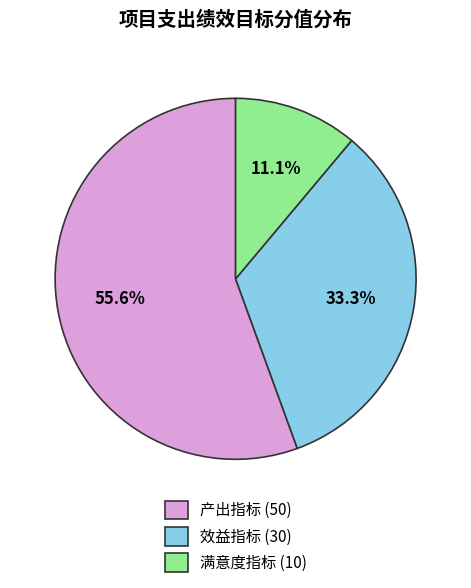

Which slice represents more than half of the pie?

产出指标